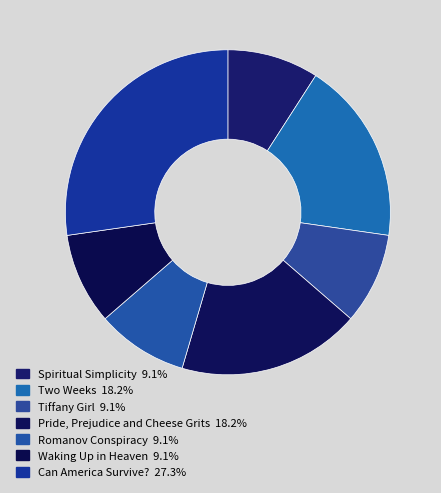

To the nearest percent, what portion does Two Weeks represent?

18%